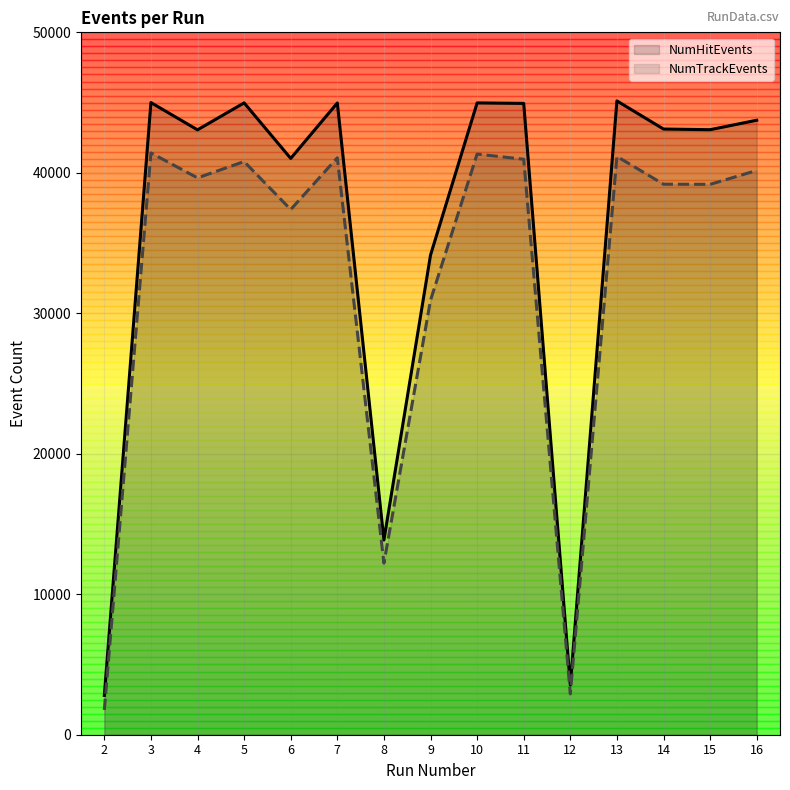

At which category does the chart reach its peak across all series?

13